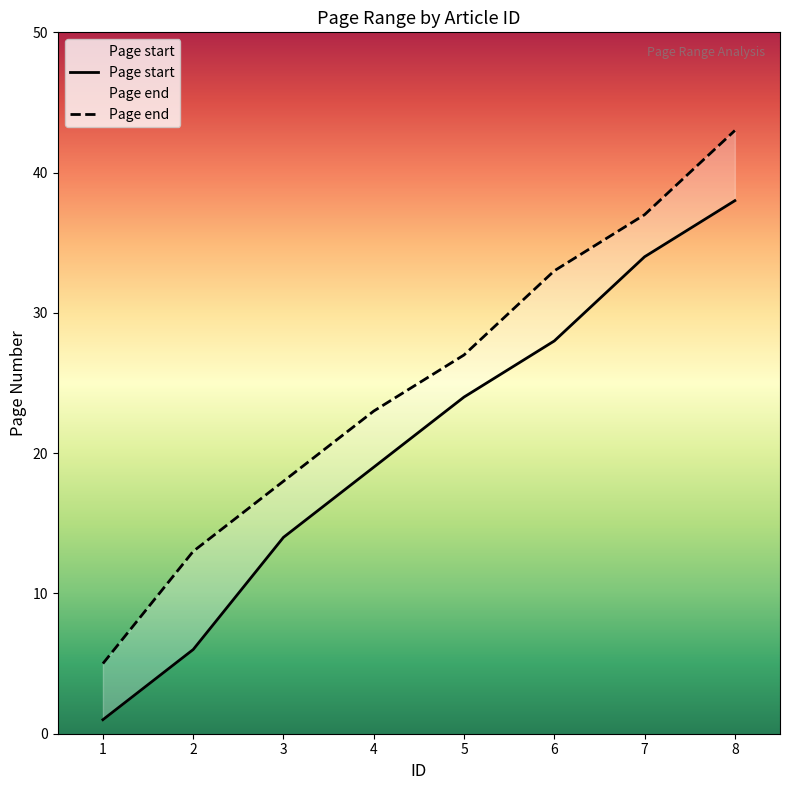

What are all the series names shown in the legend?

Page start, Page end